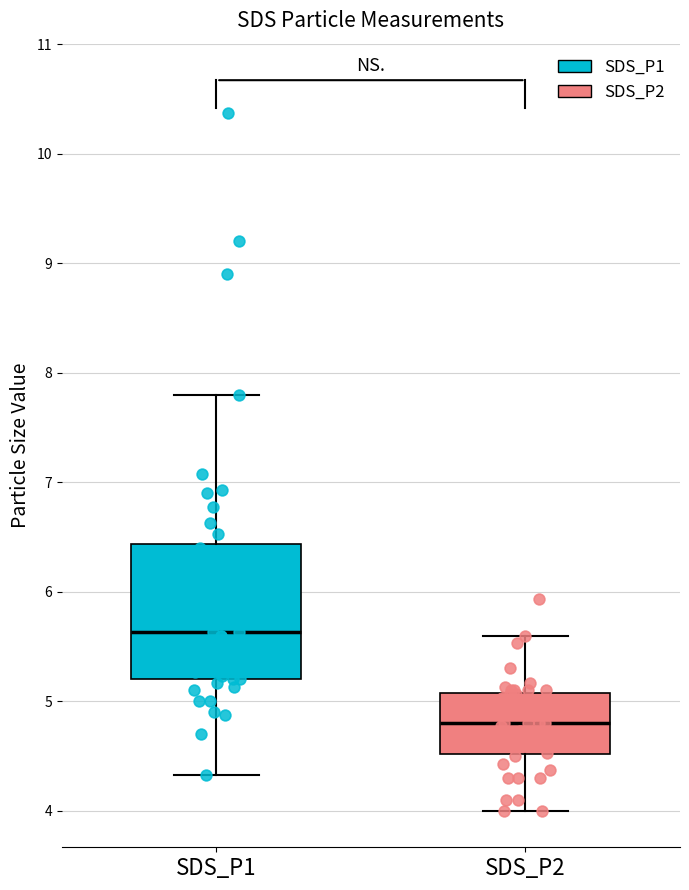

Where is the lower edge of the box for SDS_P2 on the y-axis? The values are not printed on the chart, so give them approximately, as read against the axis.

4.5